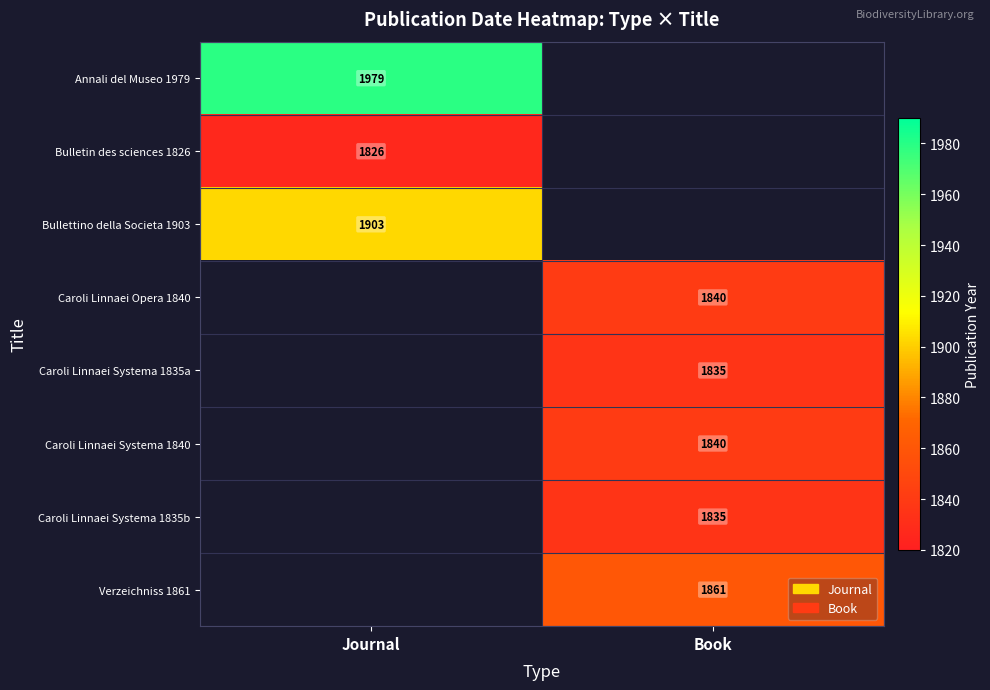

Count the number of categories in the chart.

2